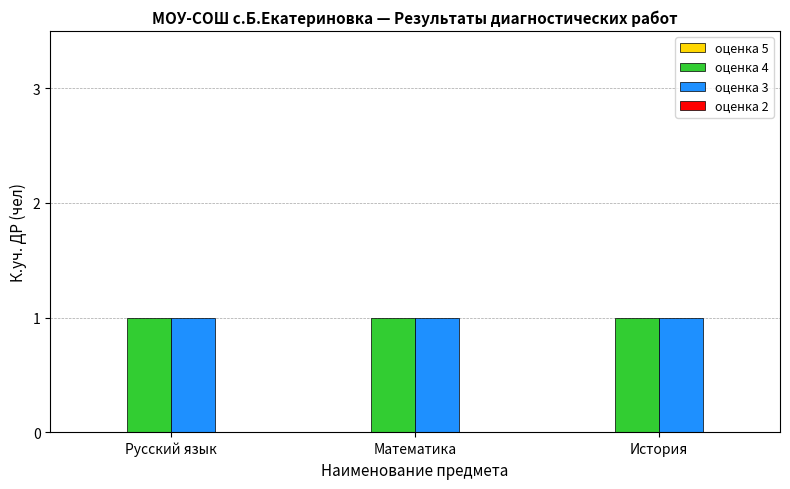

Reading left to right, transcribe all the data shown in this chart.

оценка 5: 0	0	0
оценка 4: 1	1	1
оценка 3: 1	1	1
оценка 2: 0	0	0